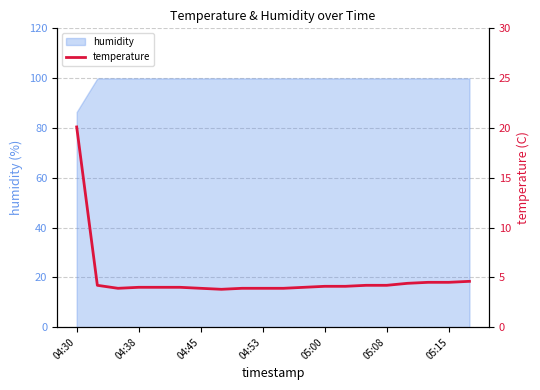

What is the highest value of the humidity series?

99.9